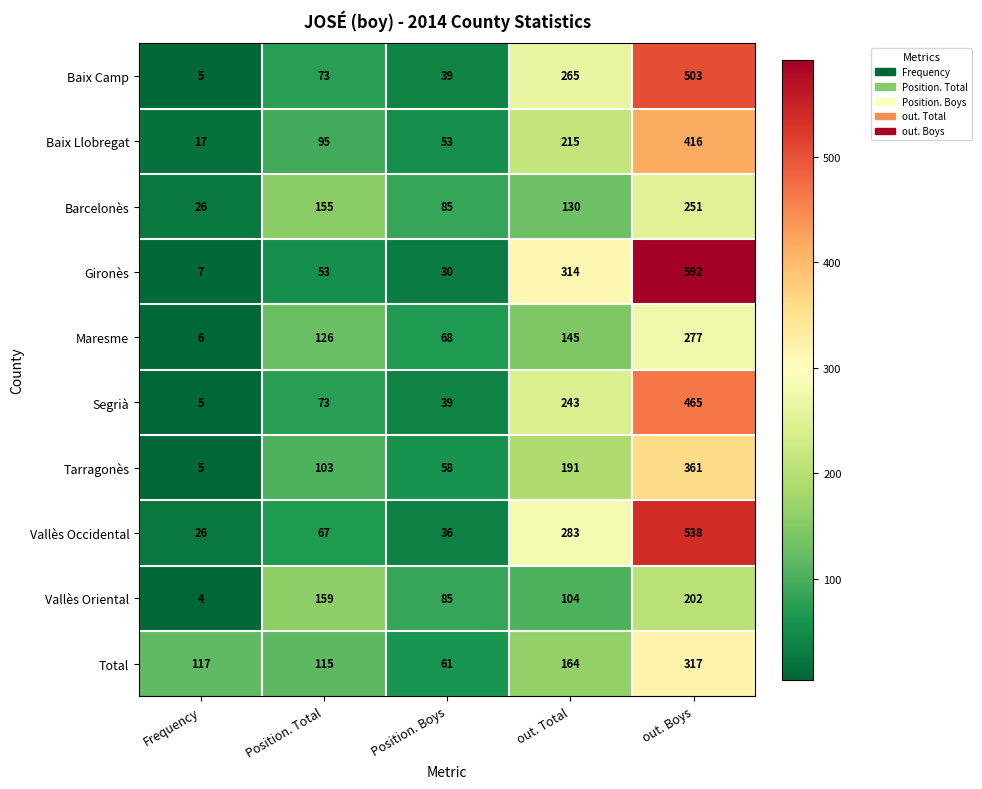

Which label corresponds to the smallest value in the chart?

Frequency